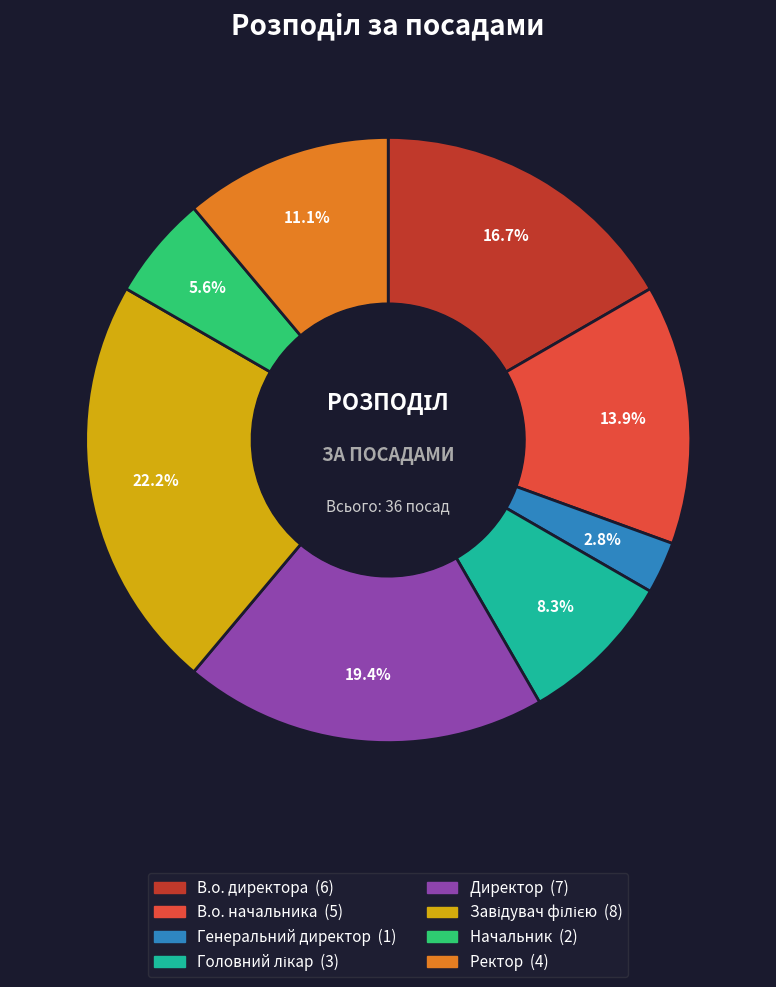

The Начальник slice represents 1% of the pie. True or false?

False